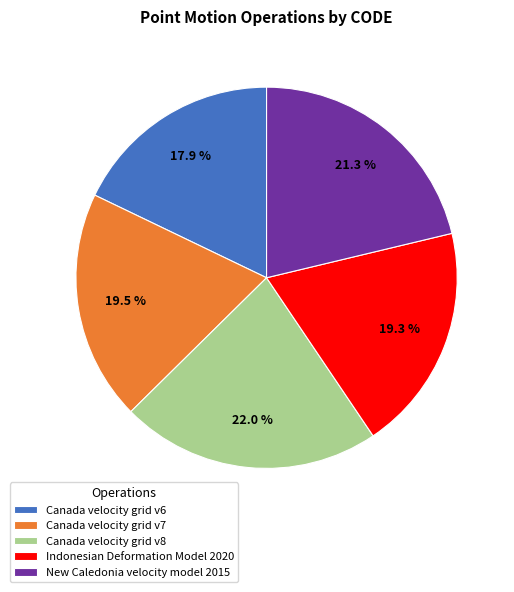

Does any single category account for the majority?

No